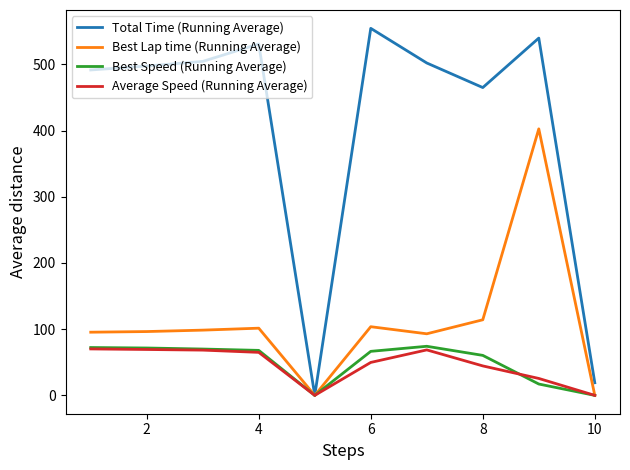

What is the highest value of the Best Speed (Running Average) series?

74.1